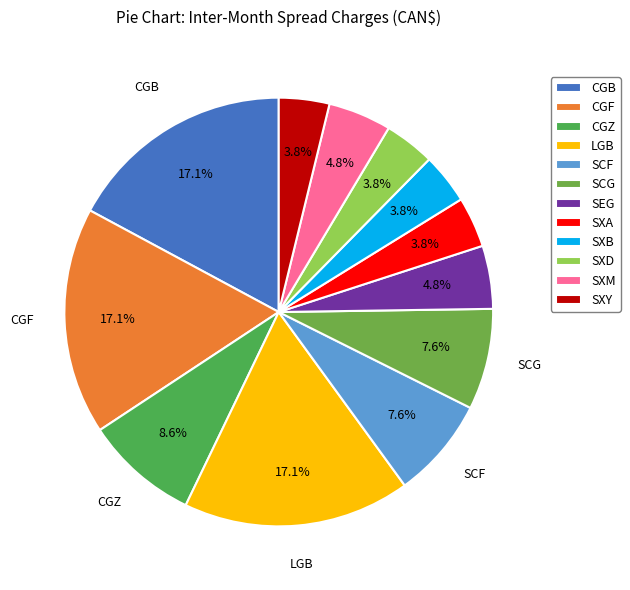

Does SXY account for over 50% of the chart?

No